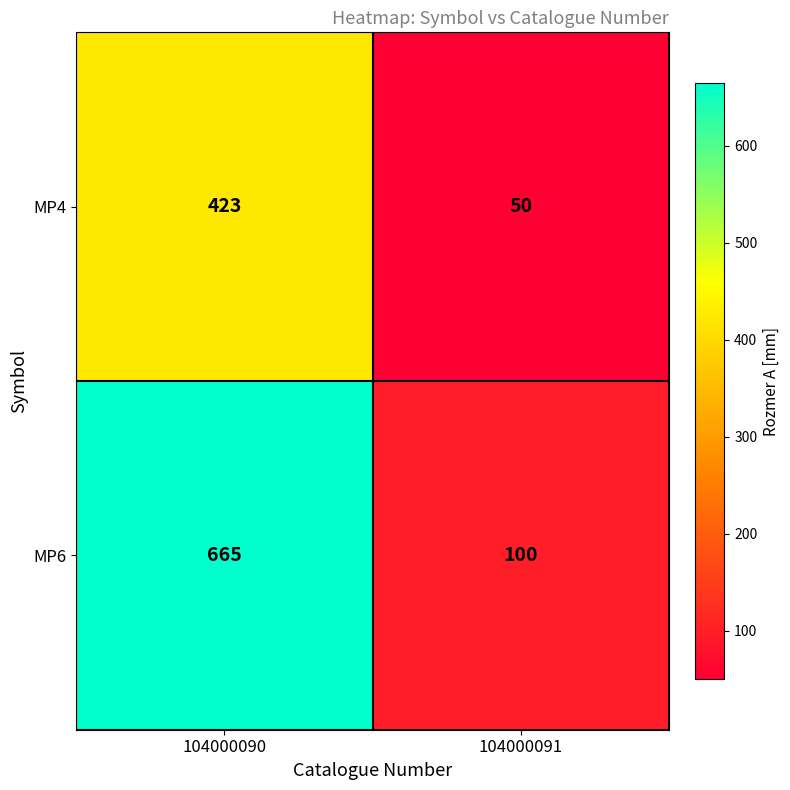

At which category is the sum across all series the highest?

104000090